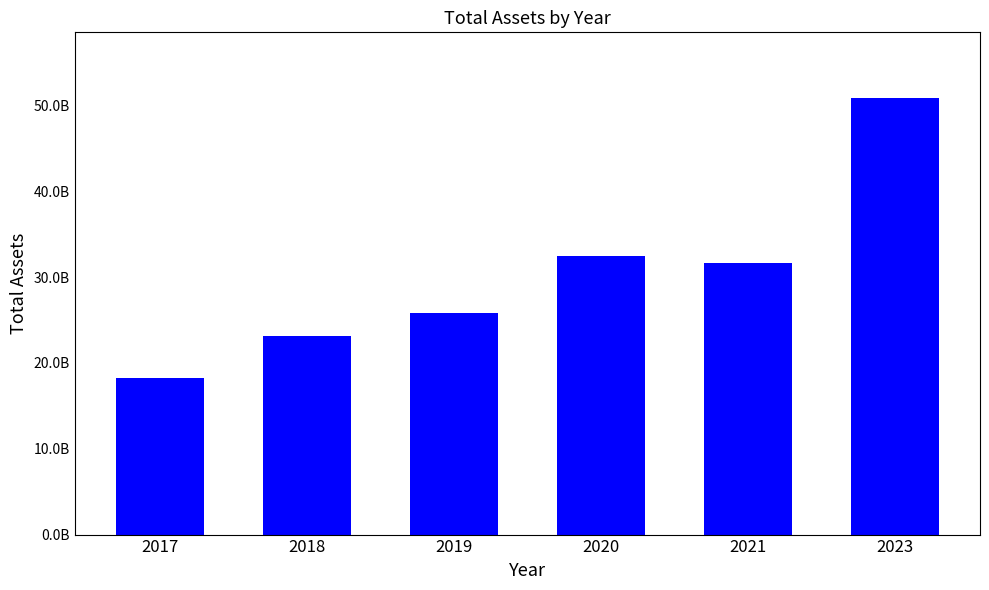

Which has a higher value, 2020 or 2023?

2023